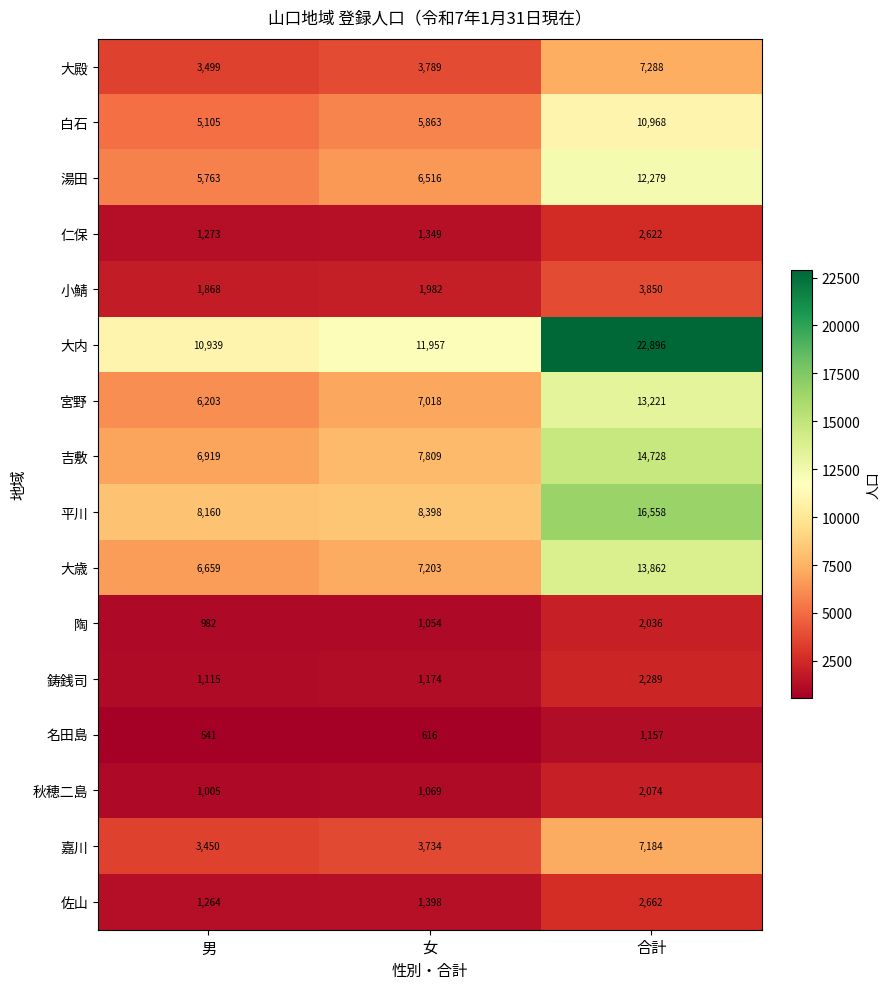

What is the total value across all series at 女?

70929